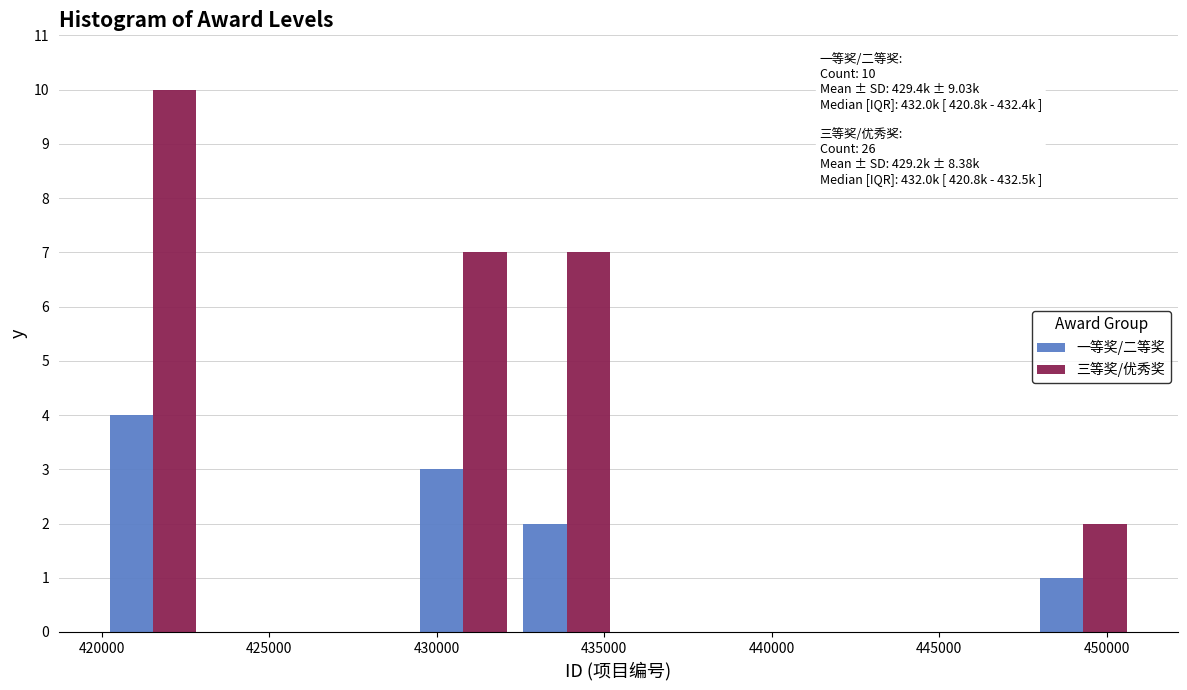

In the 三等奖/优秀奖 series, which range on the x-axis has the tallest bar?

420000 to 423000